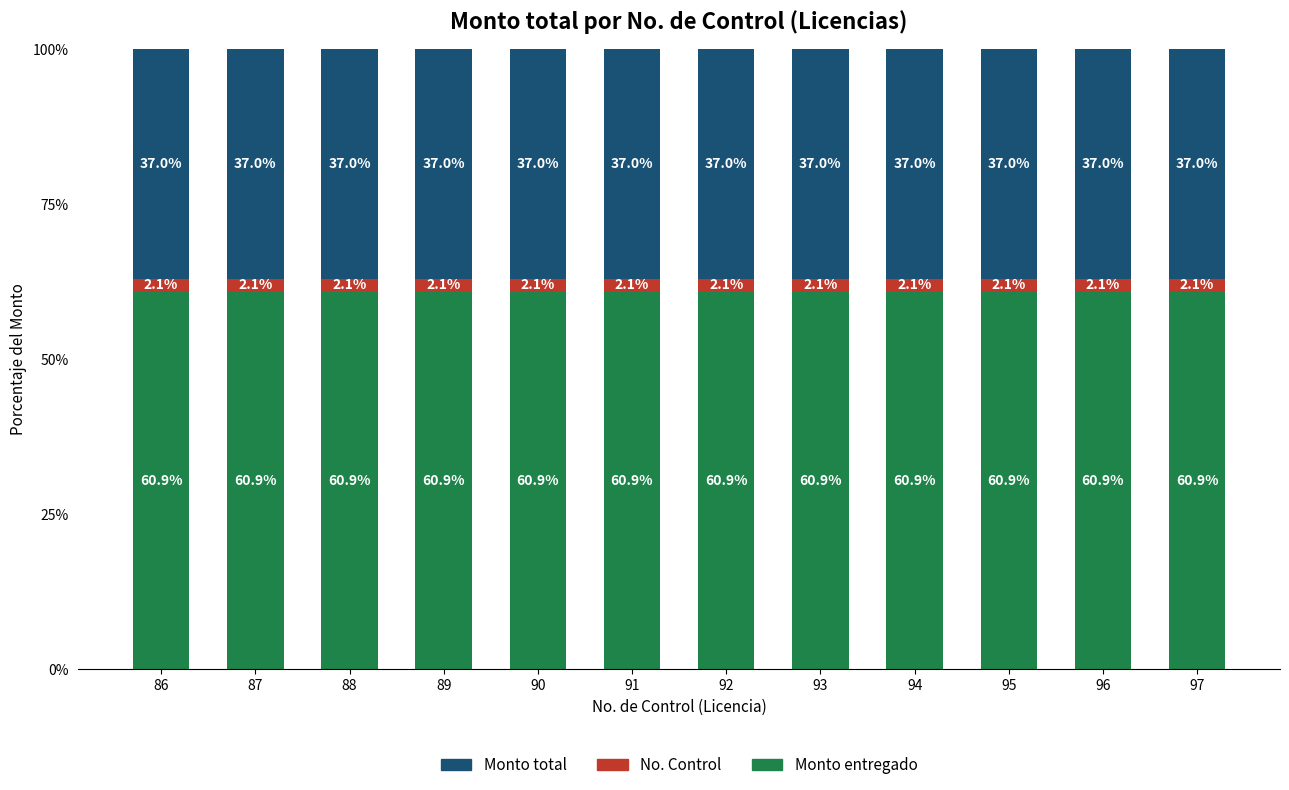

What is the minimum value for Monto entregado?

60.9